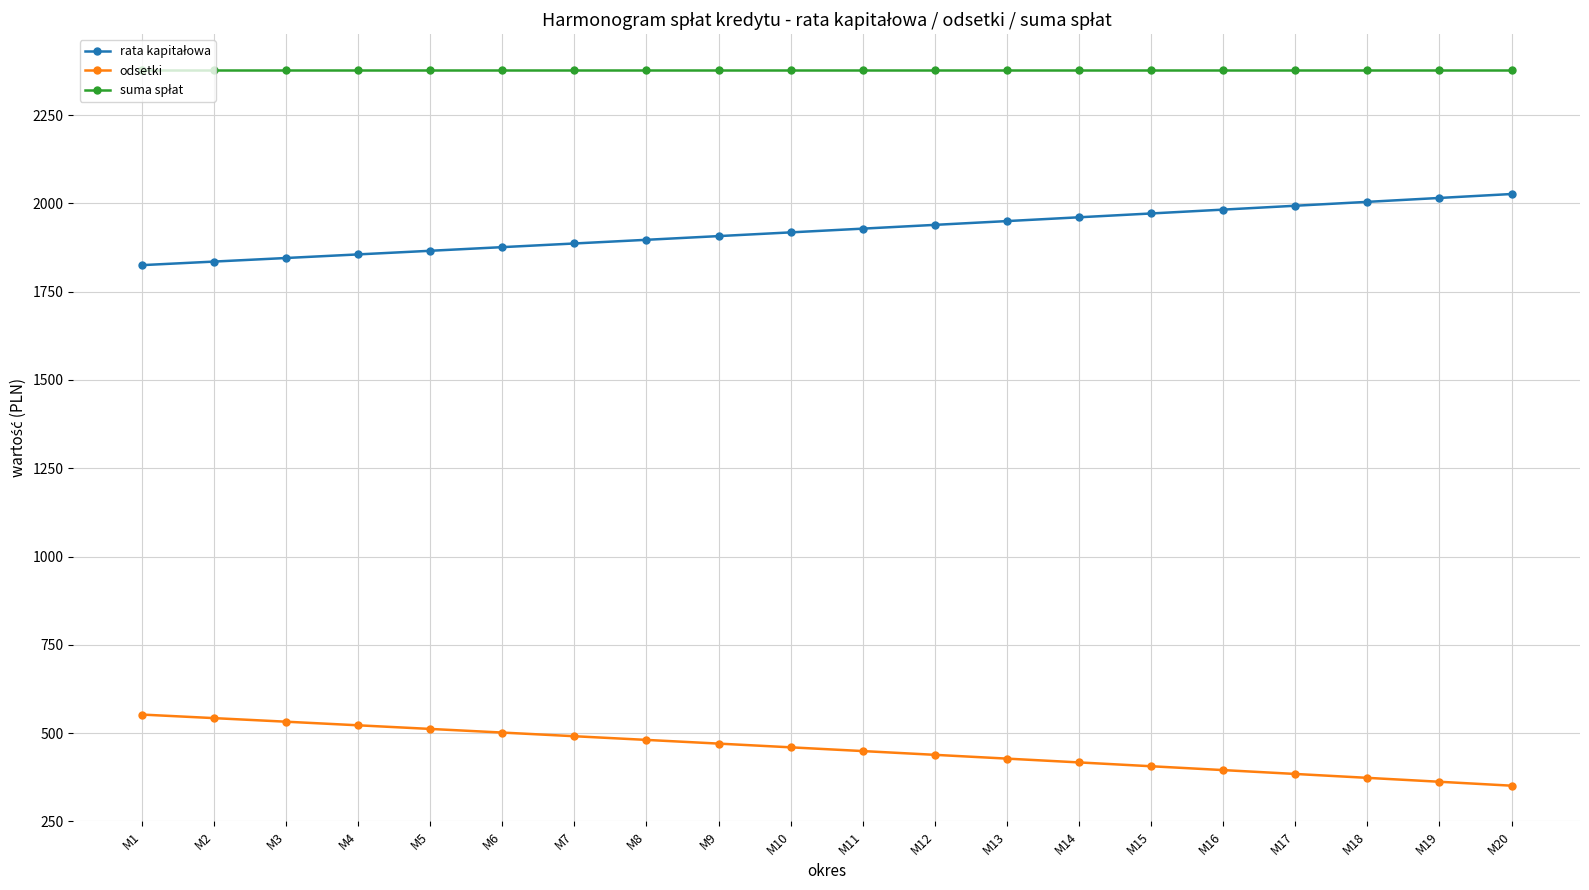

What is the difference between the maximum and minimum values in the odsetki series?

201.4